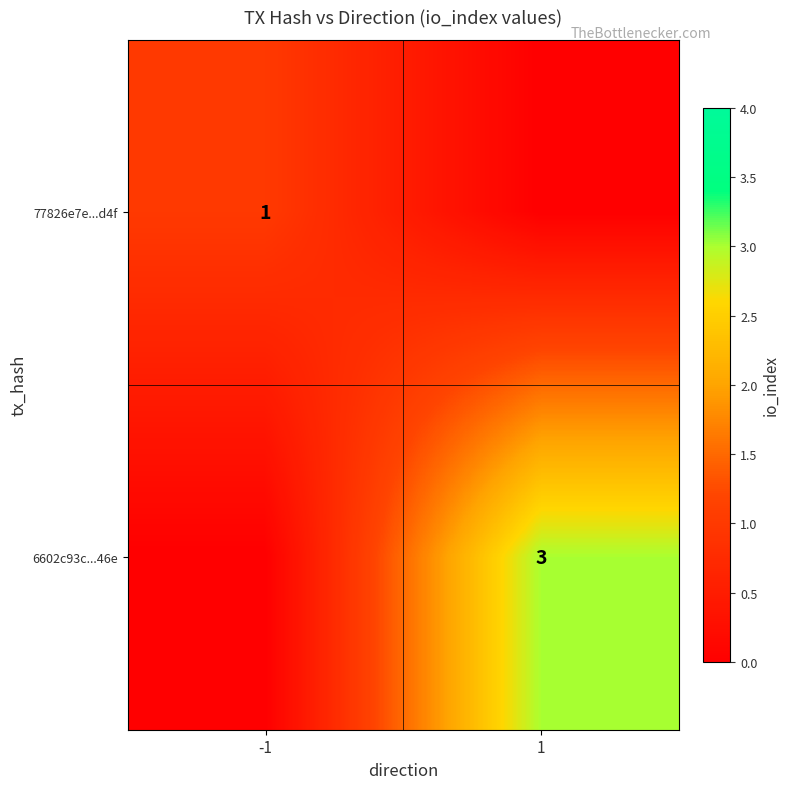

The 77826e7e...d4f series shows 1 at -1. True or false?

True